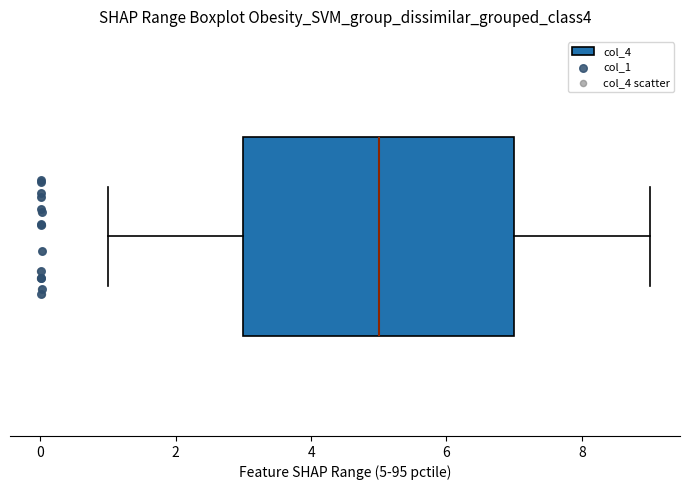

Transcribe this box plot: give where the median line is, the range the box spans, and where the two whiskers end, as read against the x-axis. The values are not printed on the chart, so give them approximately, as read against the axis.

median 5, box 3 to 7, whiskers 1 to 9